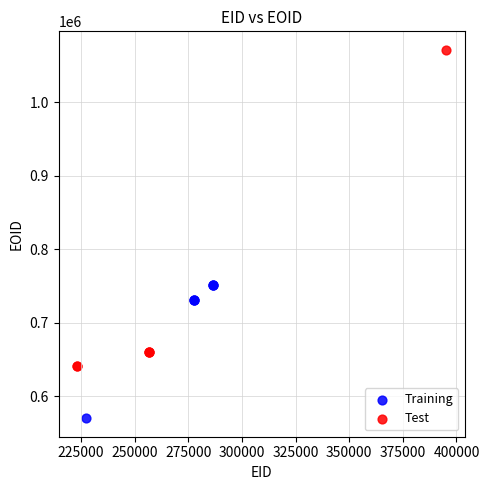

Which series reaches the maximum Y coordinate?

Test